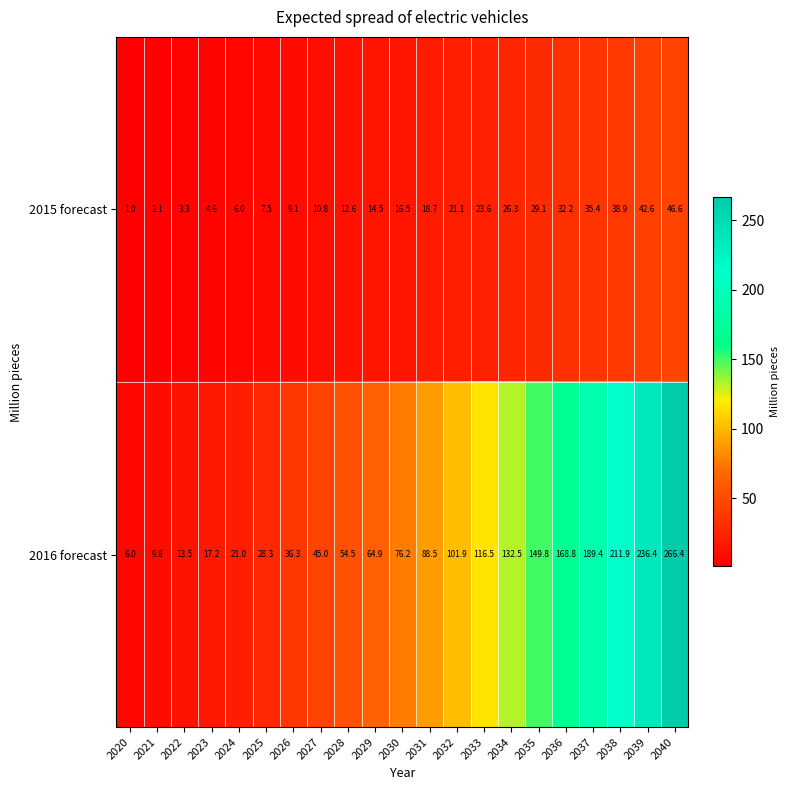

Which category has the highest value across all series?

2040